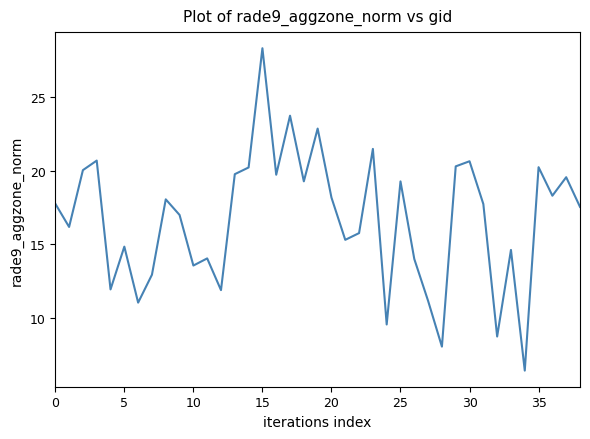

What is the minimum value shown in the chart?

6.5